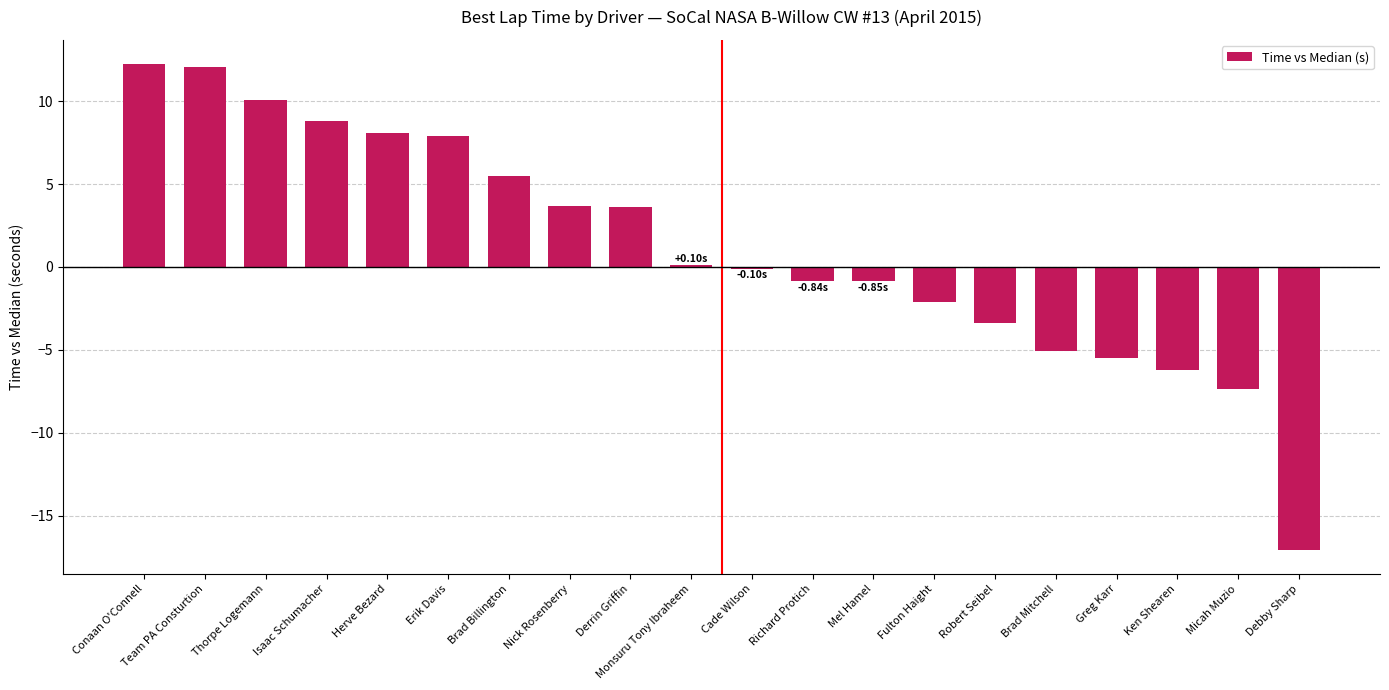

Count the number of categories in the chart.

20